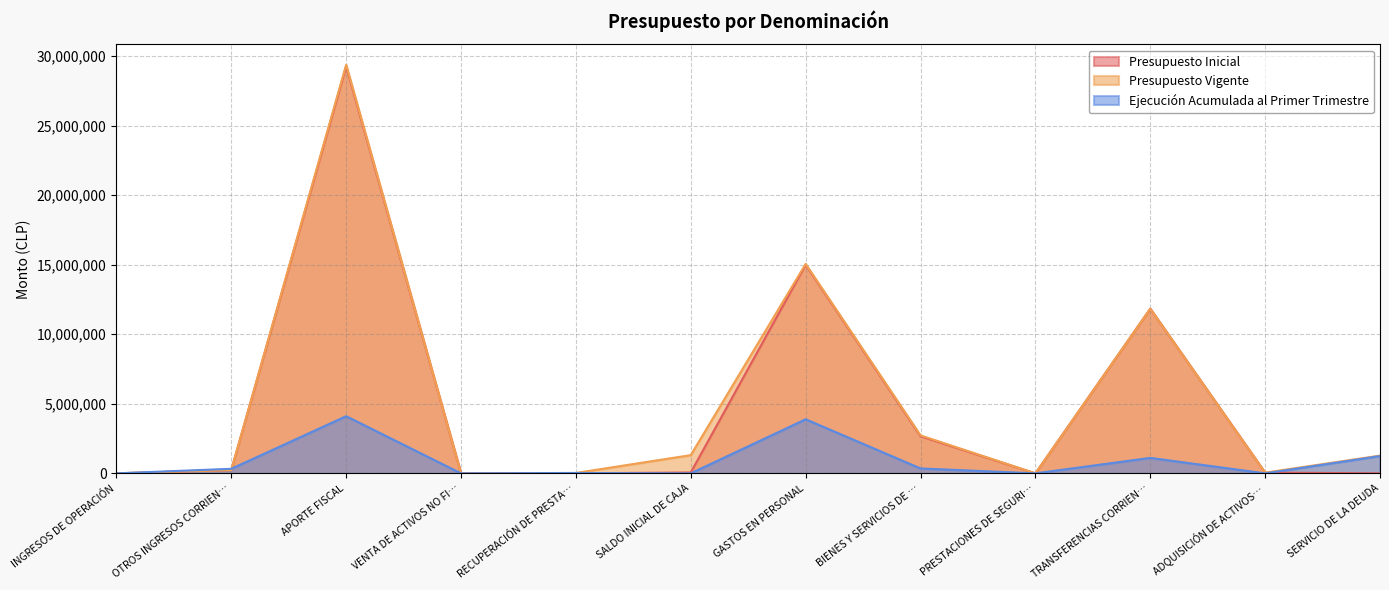

At which category does Presupuesto Inicial reach its first local peak?

APORTE FISCAL